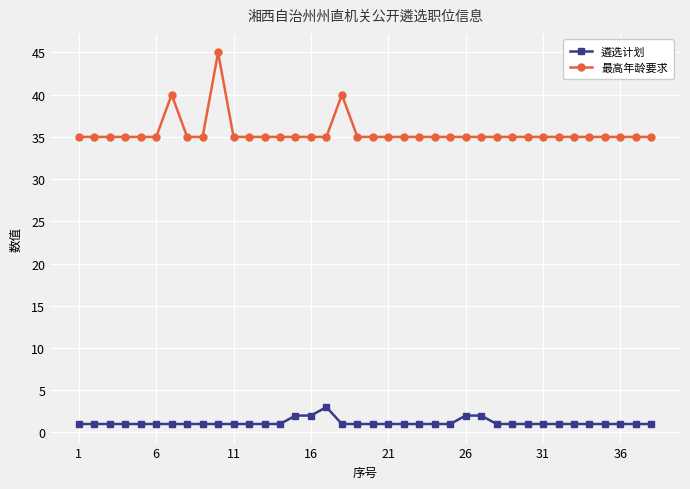

True or false: 遴选计划 and 最高年龄要求 intersect in this chart.

False